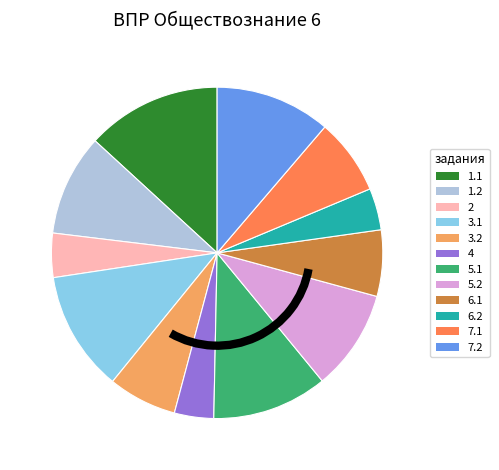

Between 6.2 and 3.2, which is larger?

3.2